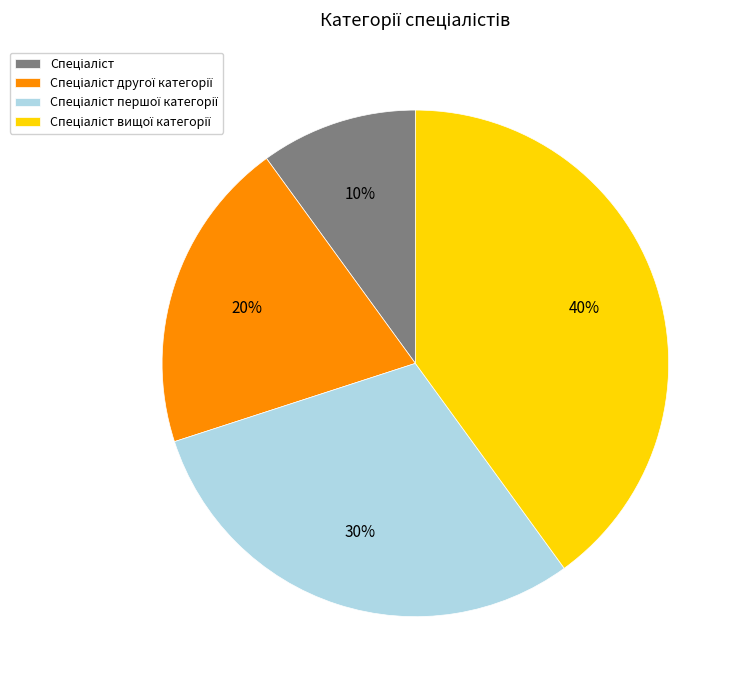

Count the number of slices in the pie.

4